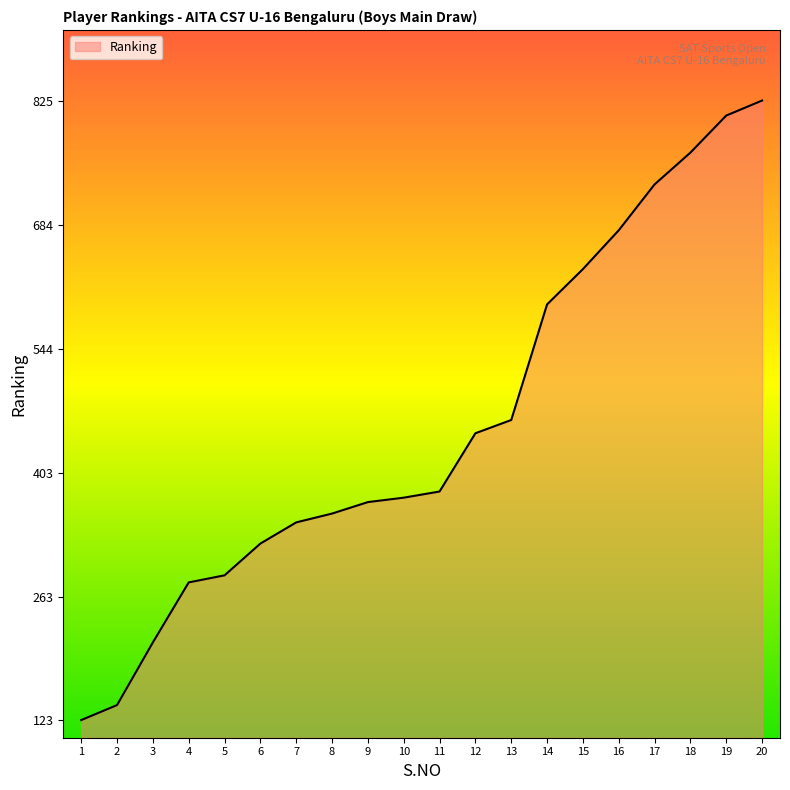

Does the chart have visible grid lines?

No